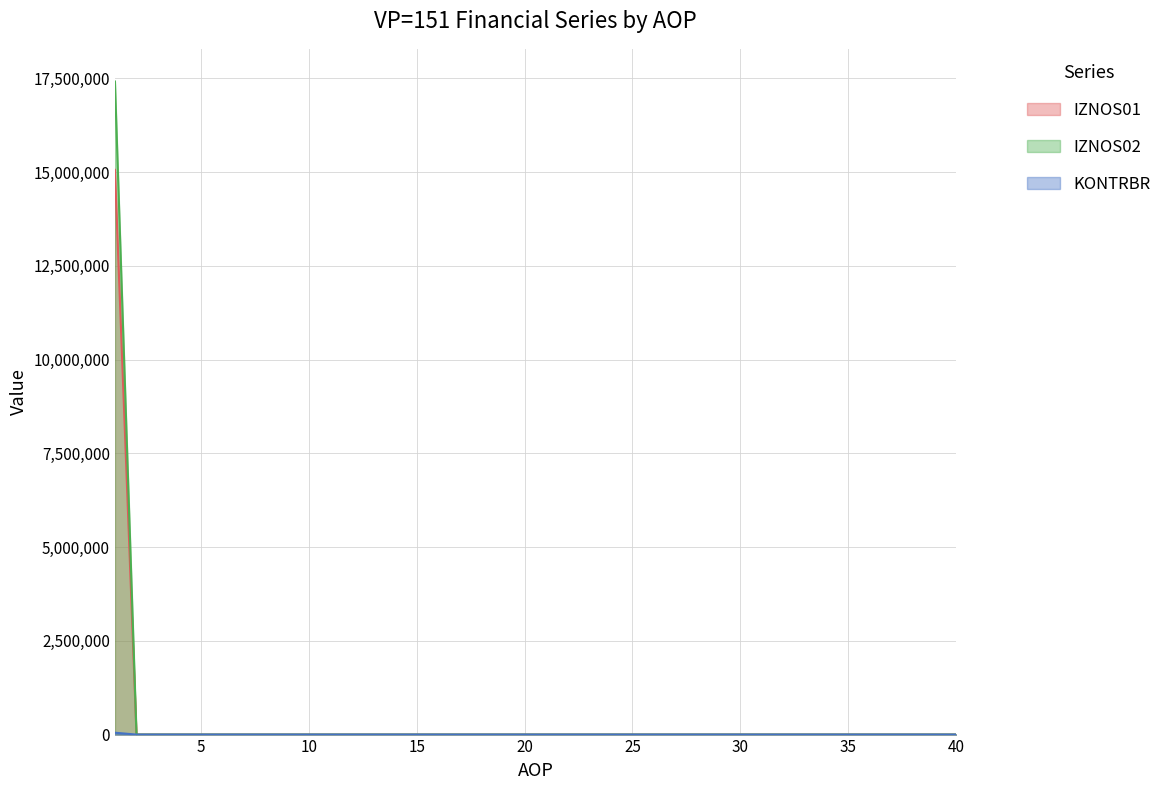

True or false: KONTRBR has more than 2 points higher than both neighbors.

False